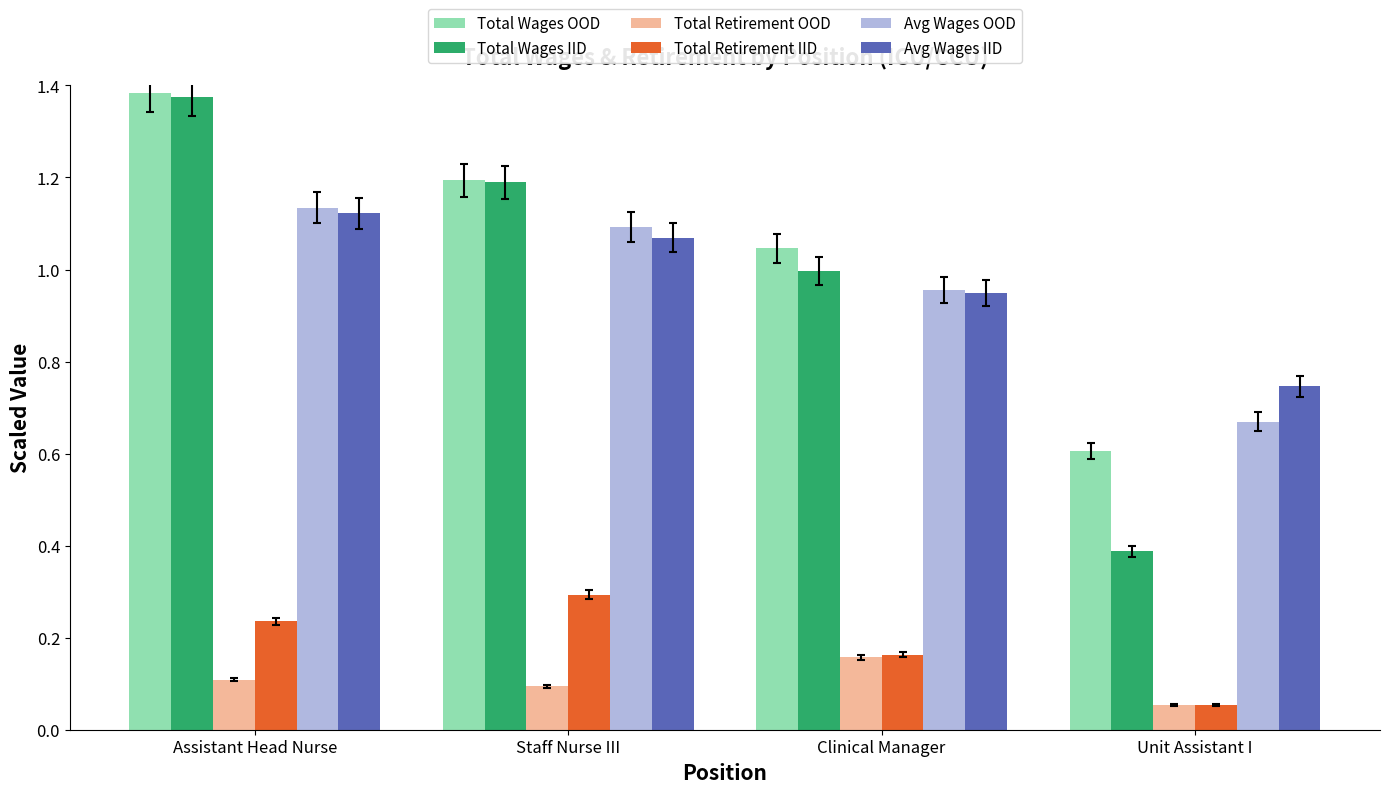

What is the label of the 1st bar from the right?

Unit Assistant I